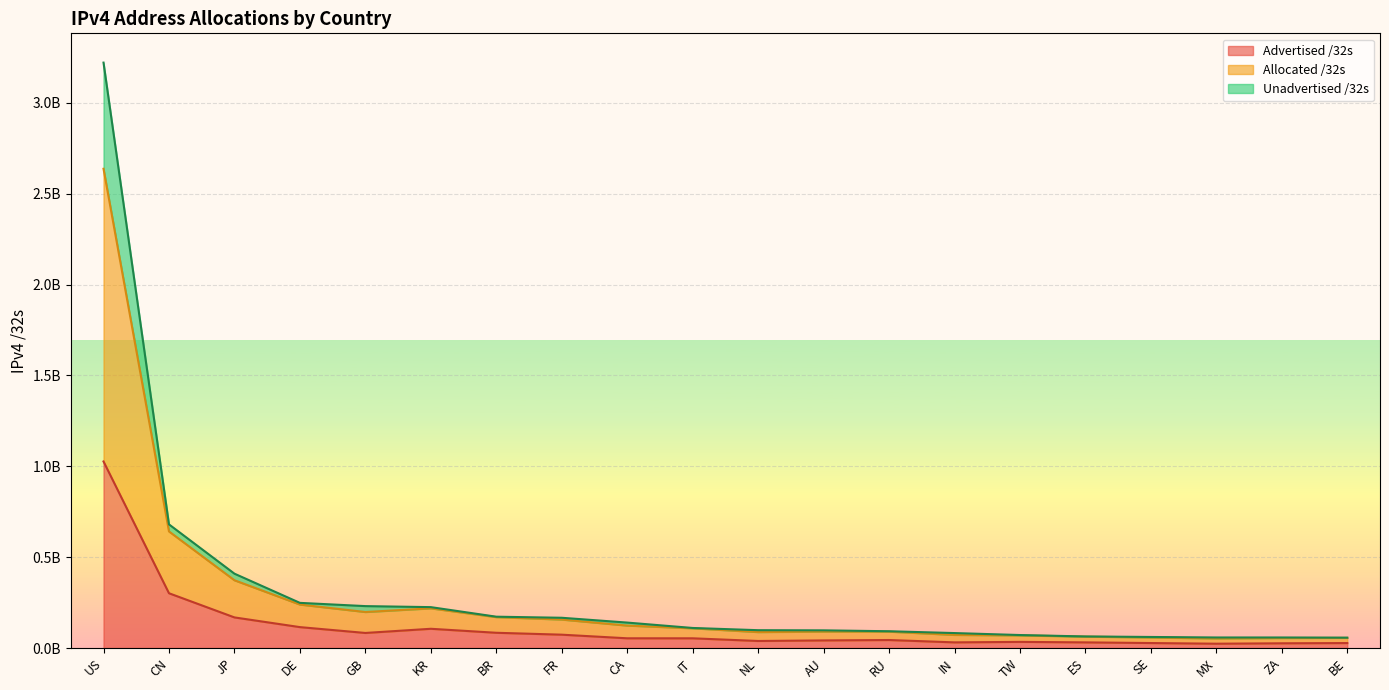

At which label is Unadvertised /32s closest to 1345257088?

CN